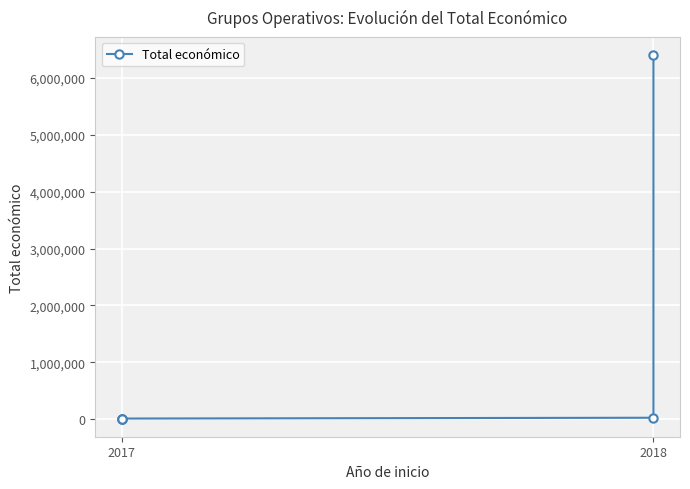

The value at 2018 is 24017. True or false?

True